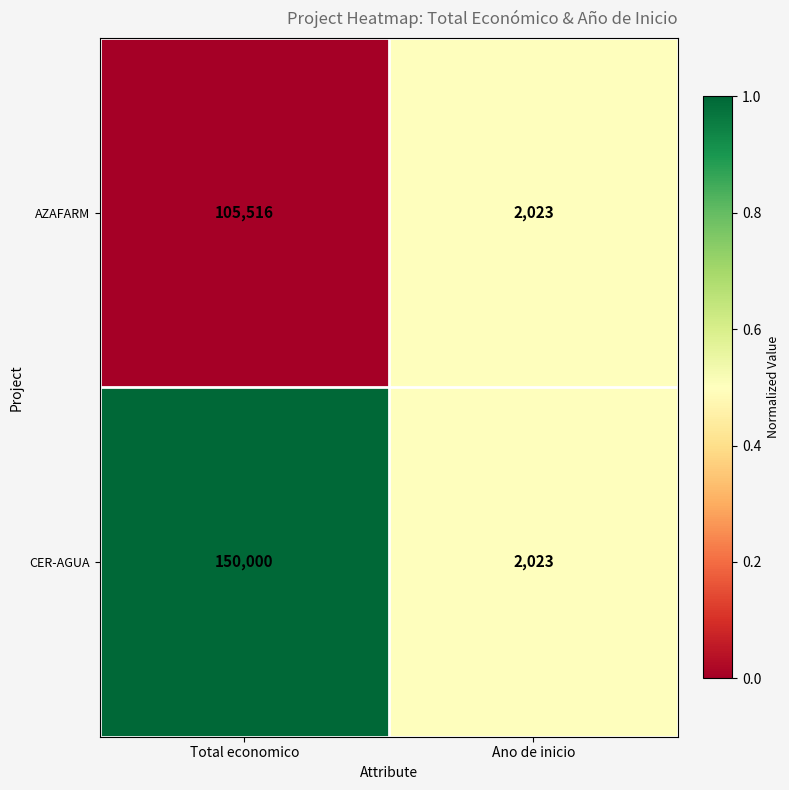

True or false: CER-AGUA has a value of 53373 at Total economico.

False